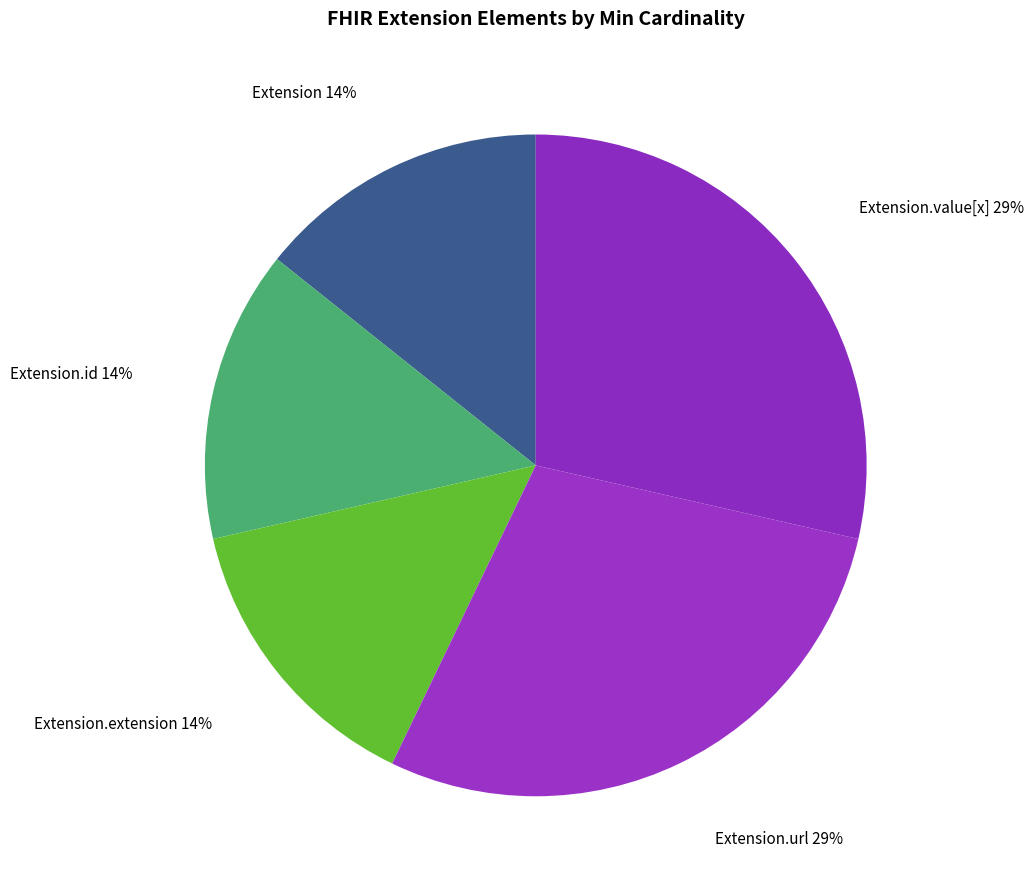

How many slices are in this pie chart?

5